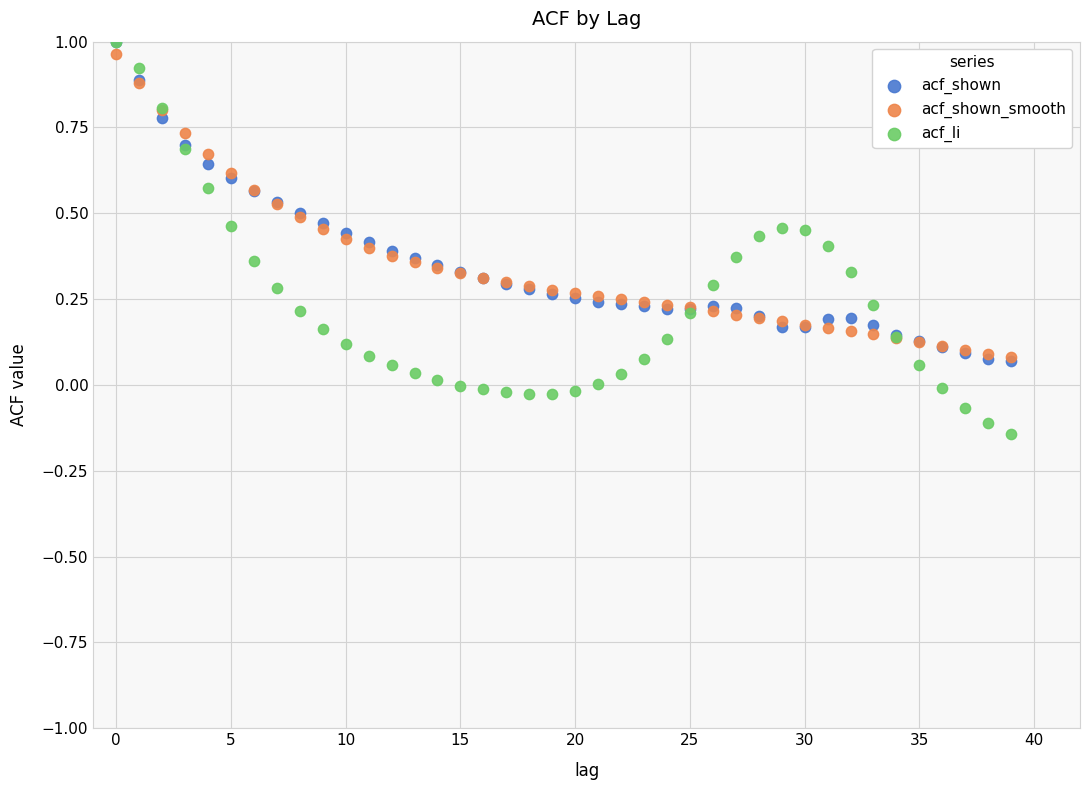

Which series has the widest spread of Y values?

acf_li